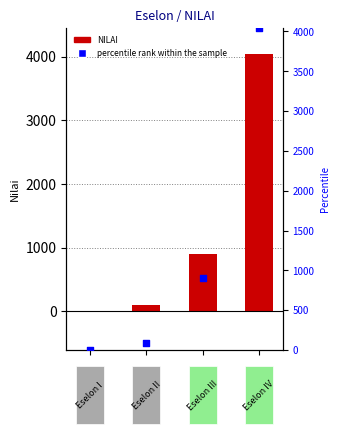

Which series has the largest Y range (max minus min)?

NILAI